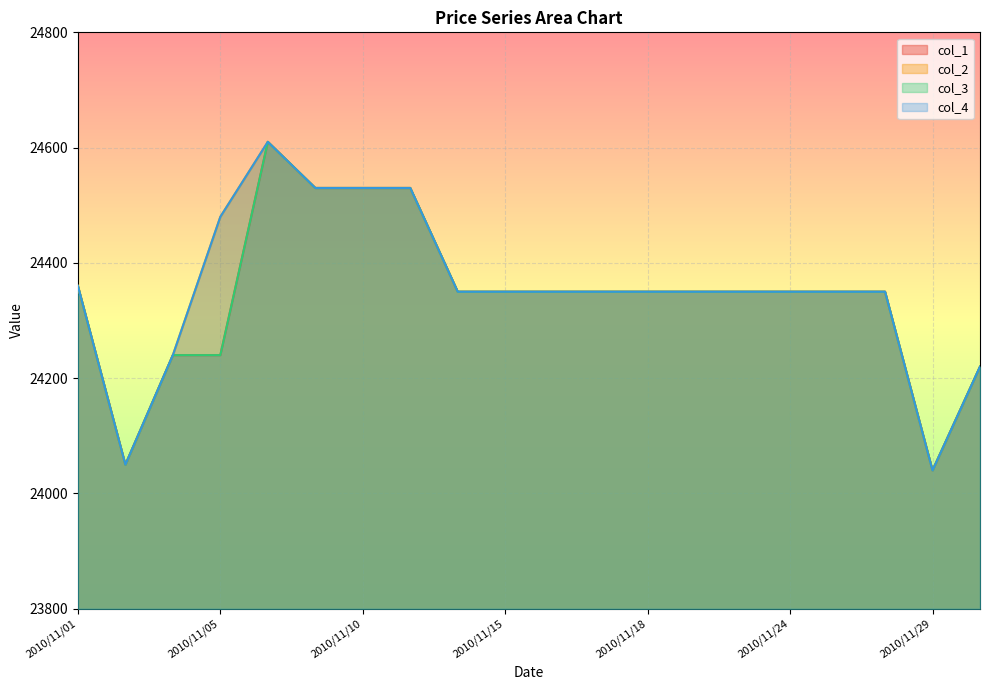

Between 2010/11/25 and 2010/11/29, which series saw the biggest shift?

col_1